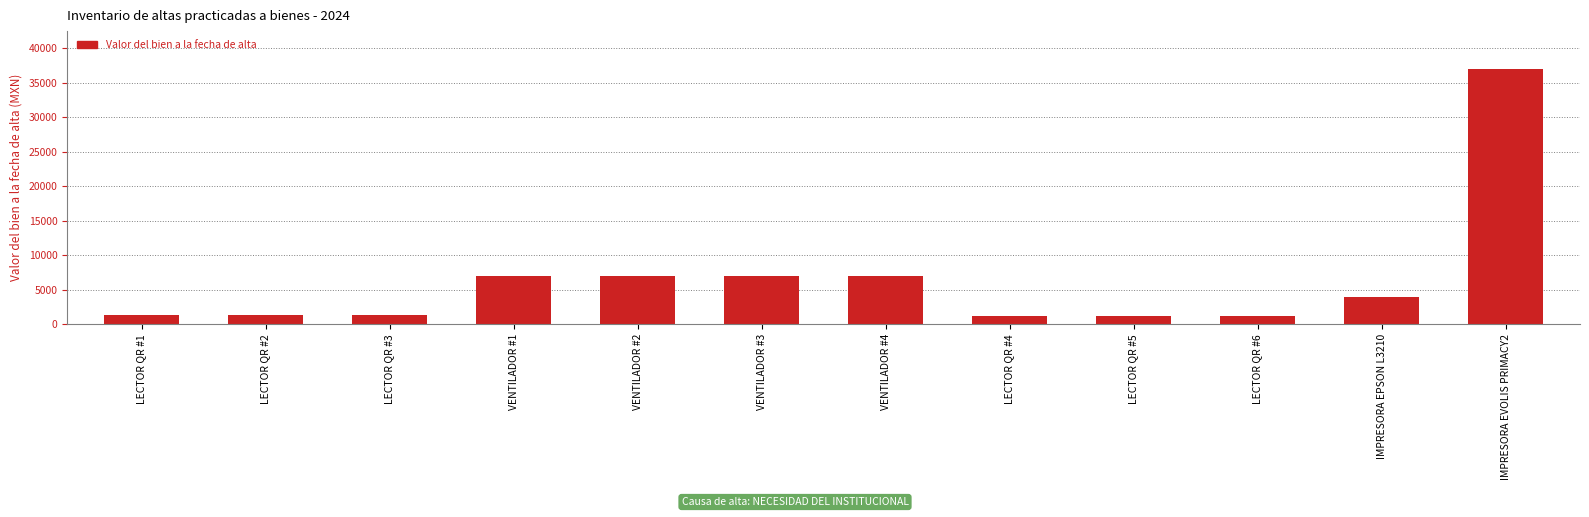

What is the sum of the values at VENTILADOR #4 and LECTOR QR #4?

8311.4